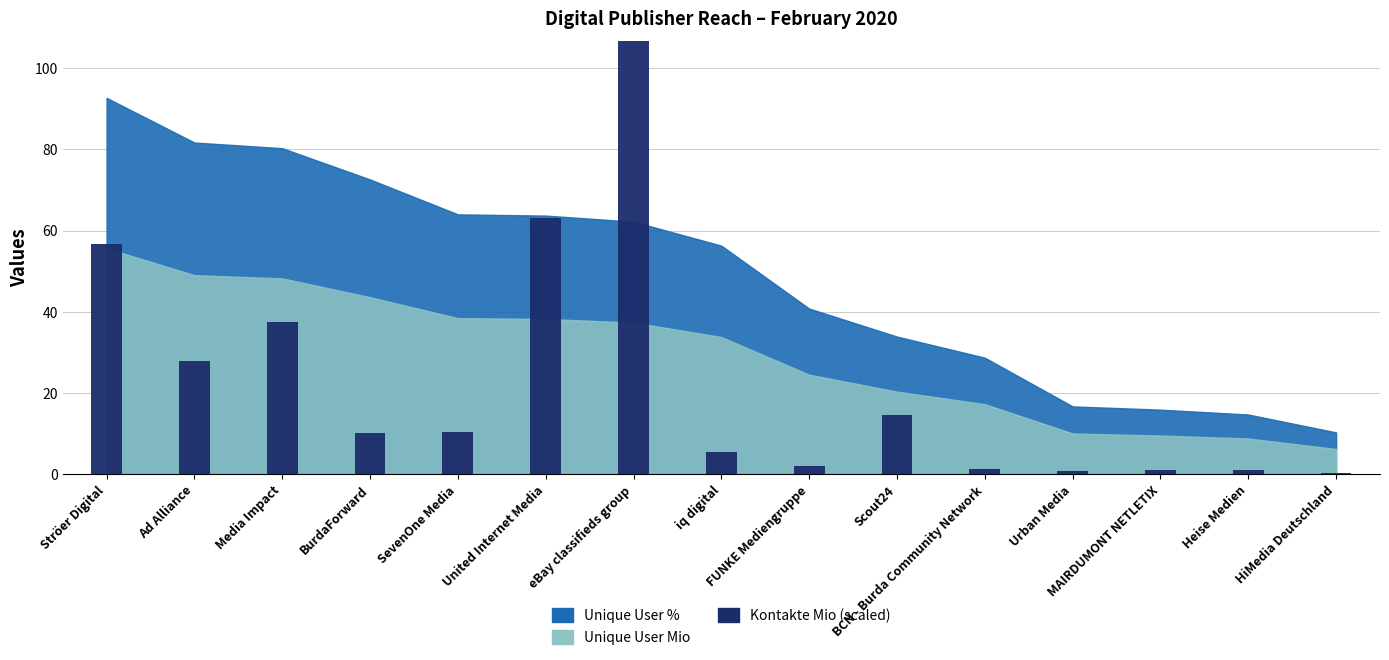

At which label does the data first exceed 10?

Ströer Digital